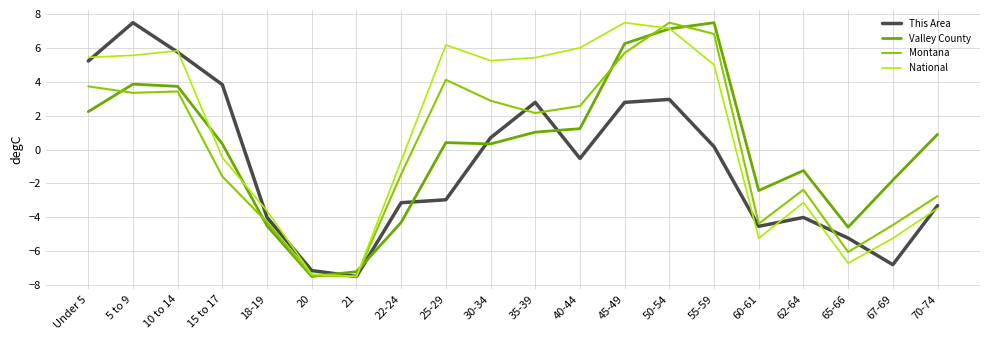

True or false: National has a value of 7.7 at 35-39.

False